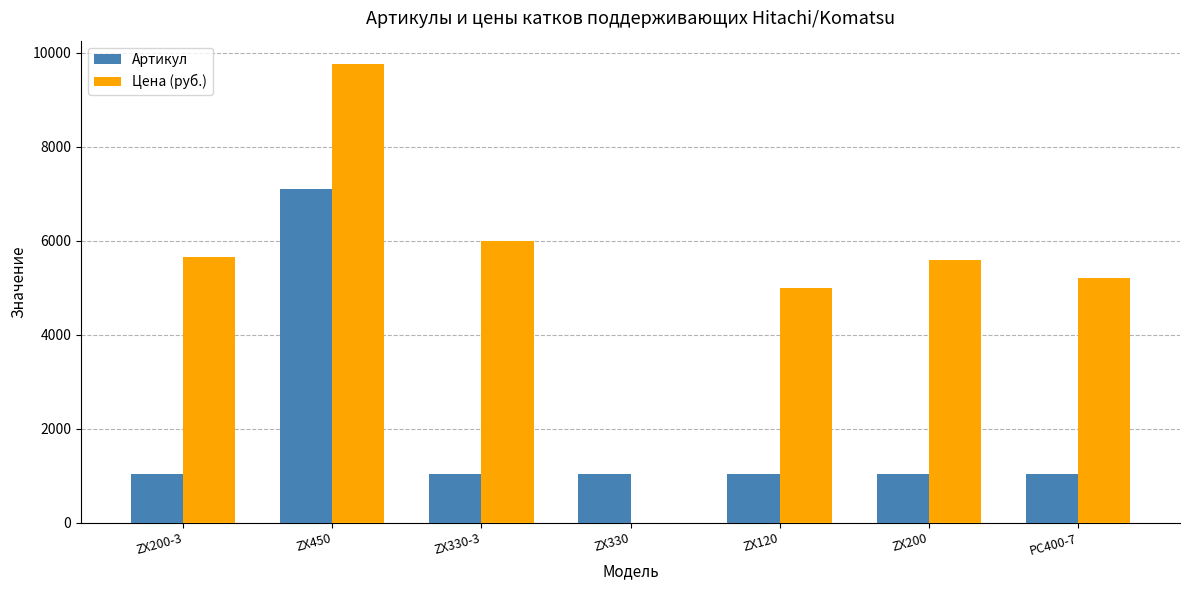

What is the sum of all Цена (руб.) values?

37220